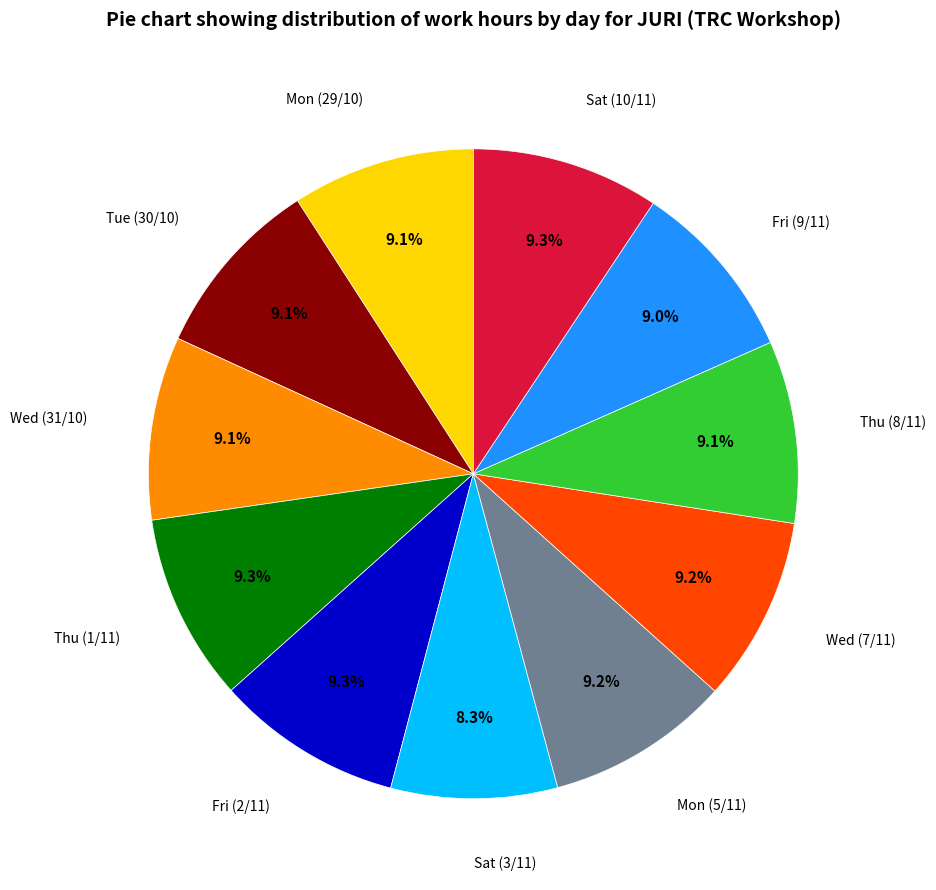

Is there any slice that represents more than half of the pie?

No